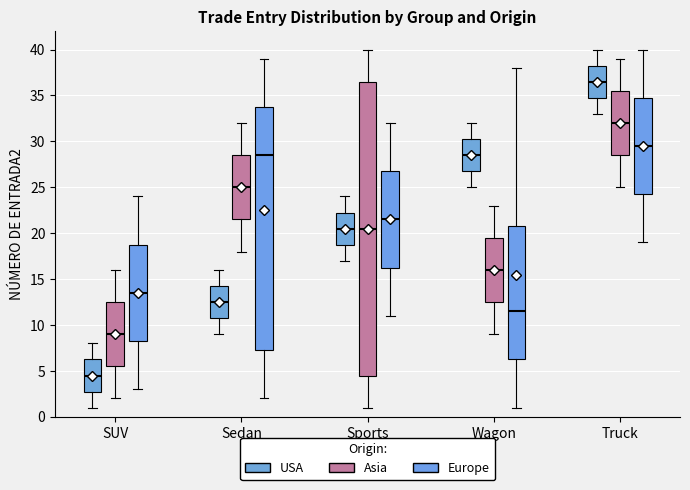

Comparing the boxes themselves (not the whiskers), which one is the tallest?

Sports (Asia)